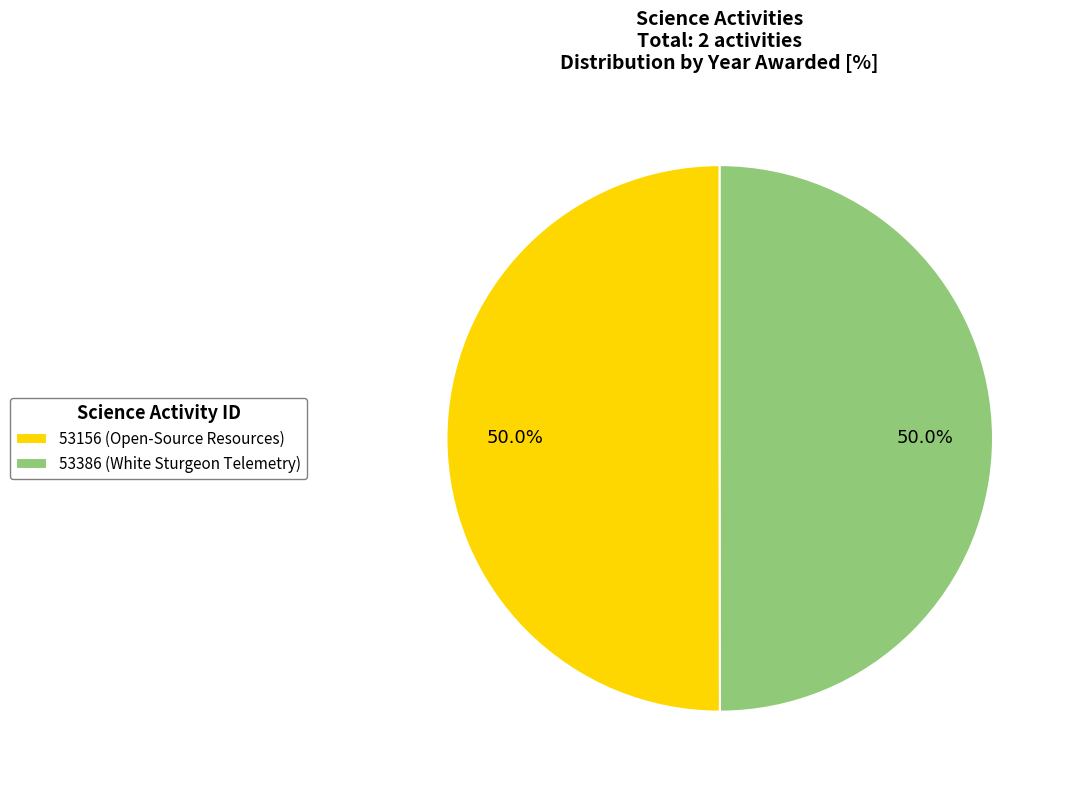

What is the ratio of the value at 53156 (Open-Source Resources) to the value at 53386 (White Sturgeon Telemetry)?

1.0